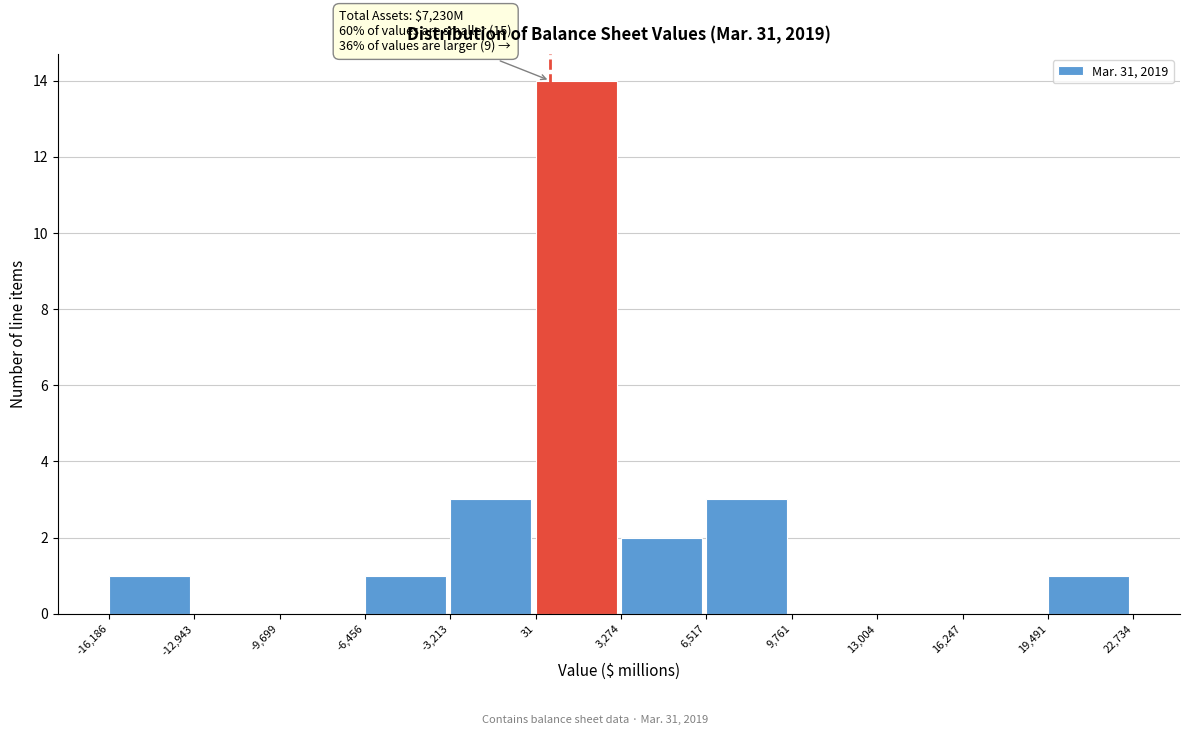

Over which range of the x-axis is the bar tallest?

31 to 3,274